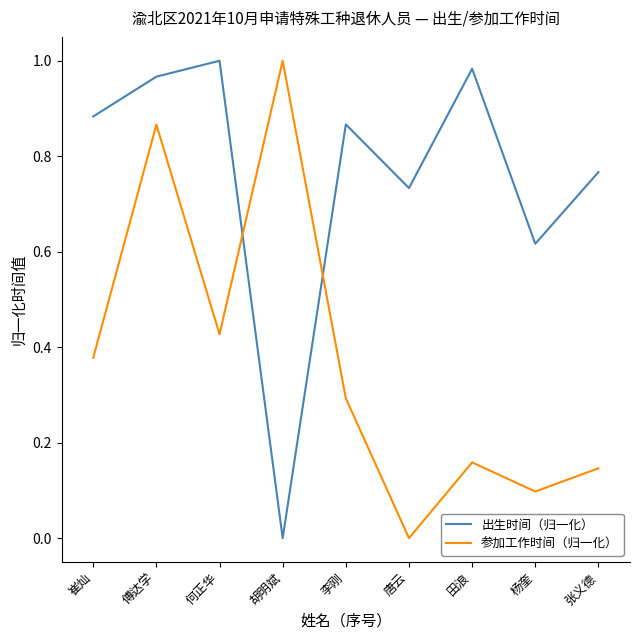

At which category is the sum across all series the highest?

傅达学